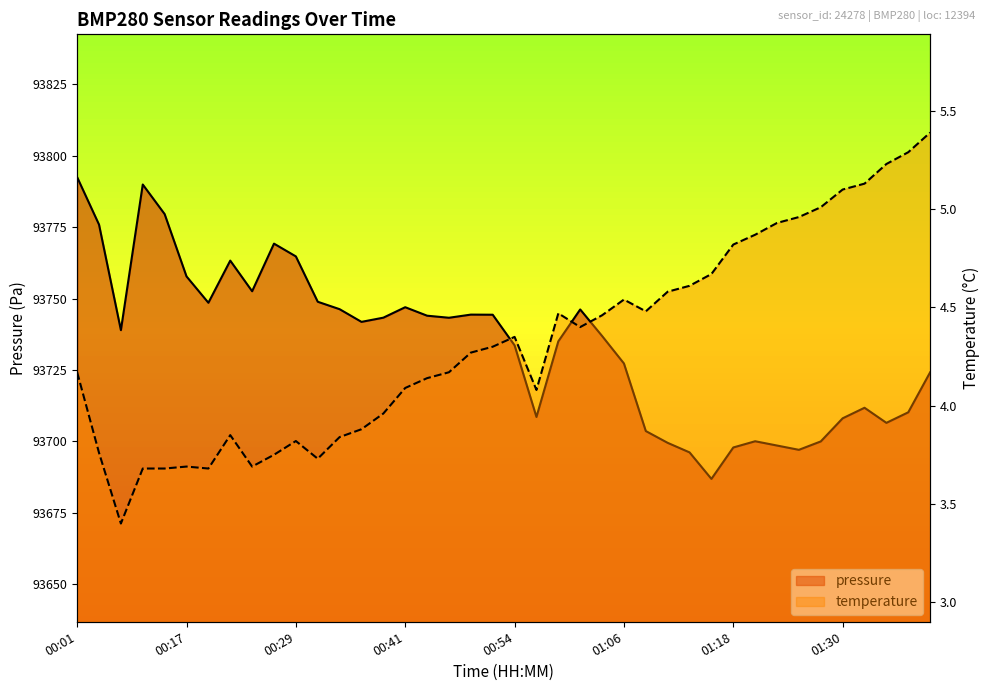

Rank the series at 01:32 from lowest to highest value.

temperature, pressure